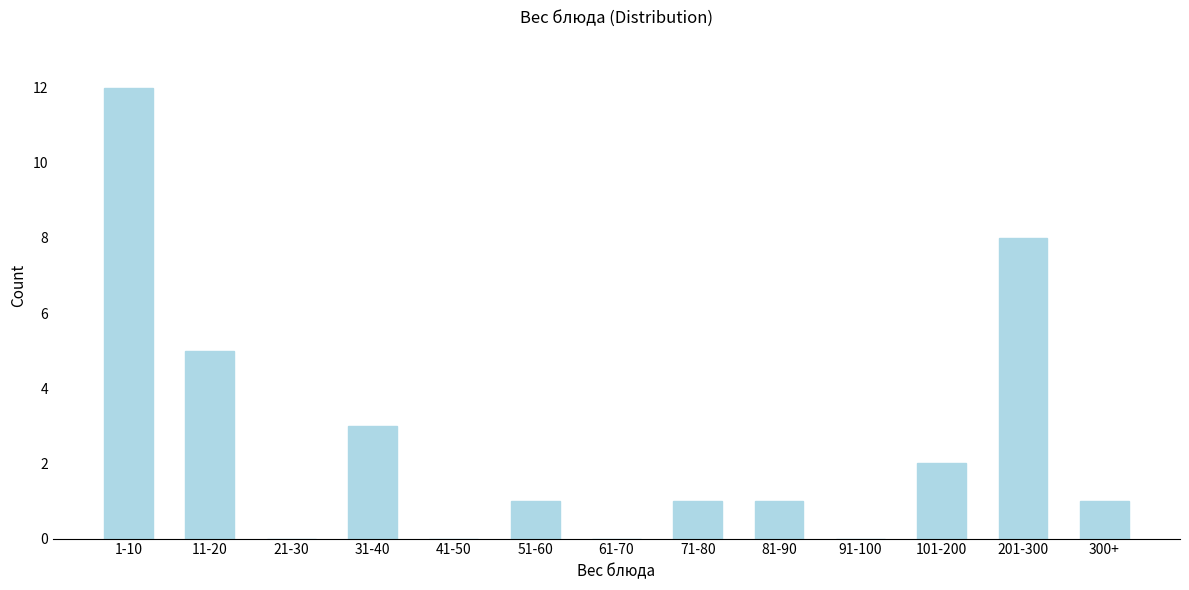

Reading left to right, what are all the values shown in this chart?

1-10=12	11-20=5	21-30=0	31-40=3	41-50=0	51-60=1	61-70=0	71-80=1	81-90=1	91-100=0	101-200=2	201-300=8	300+=1